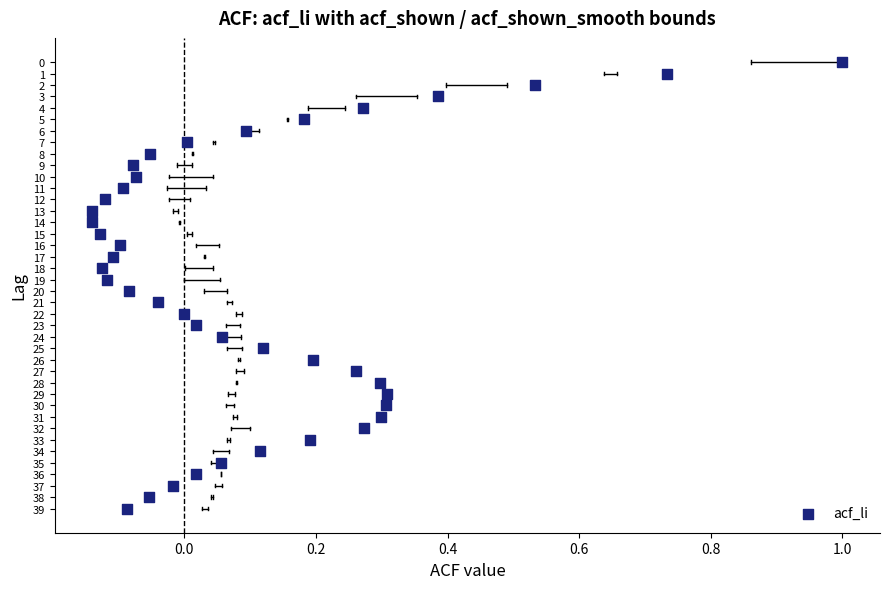

What is the range of Y values (max minus min)?

39